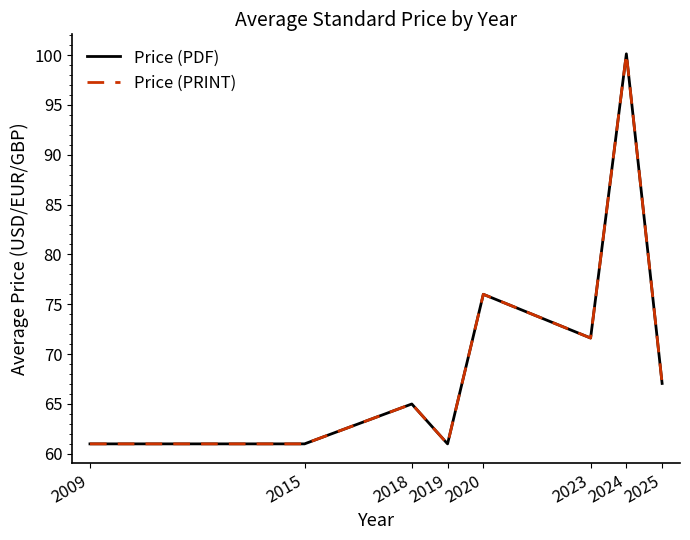

Does the chart have visible grid lines?

No